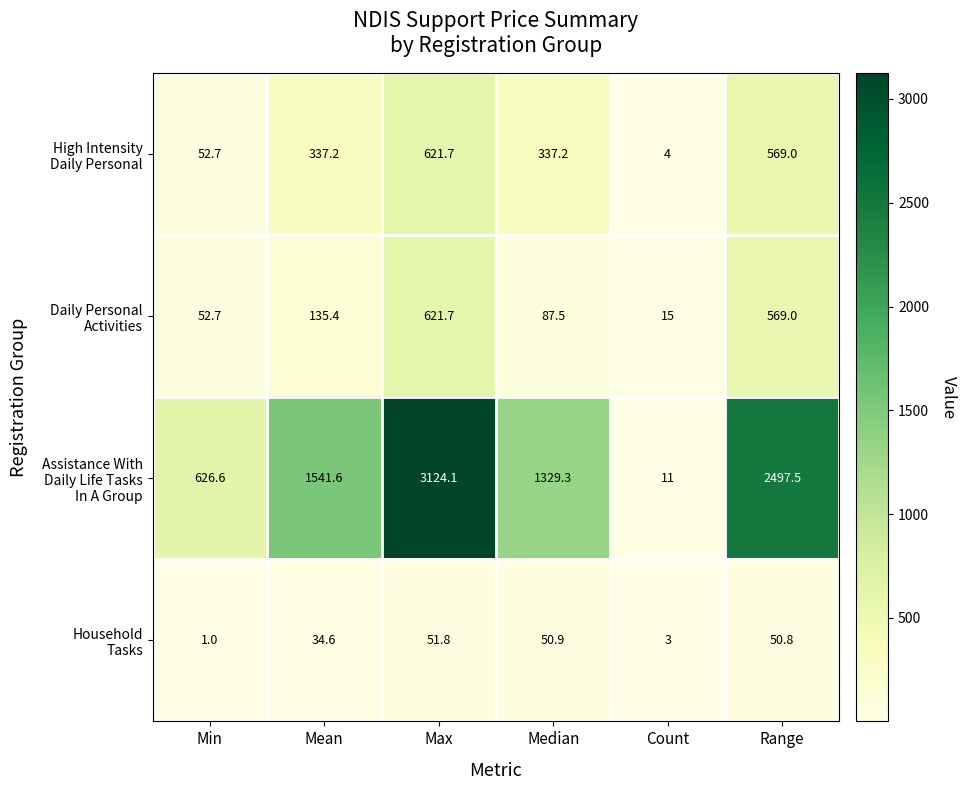

What is the difference between the highest and lowest values at Min?

625.6